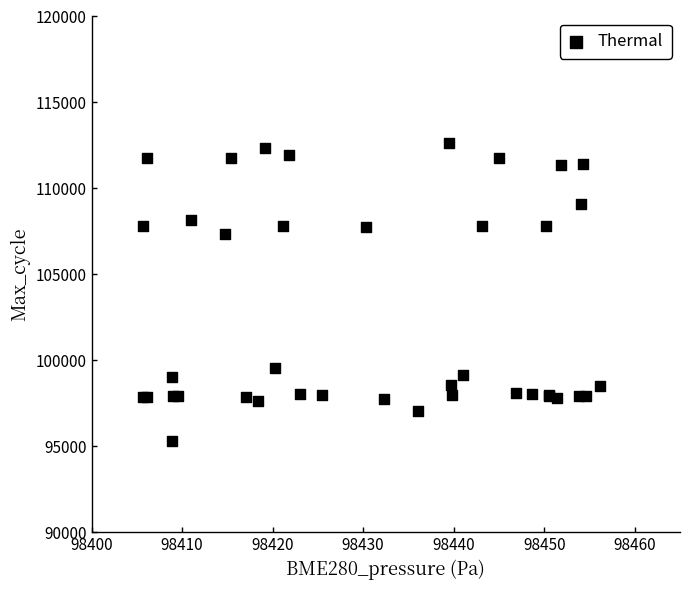

What Y value in the scatter plot is closest to 103973?

107354